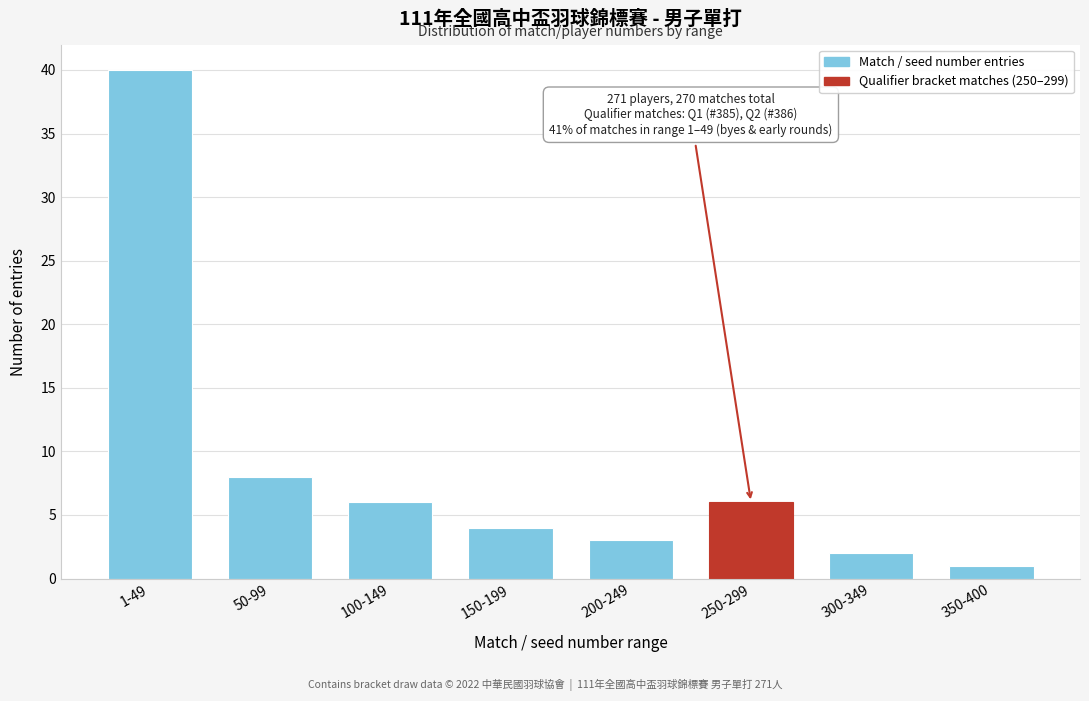

Reading left to right, extract all data points from this chart.

40	8	6	4	3	6	2	1